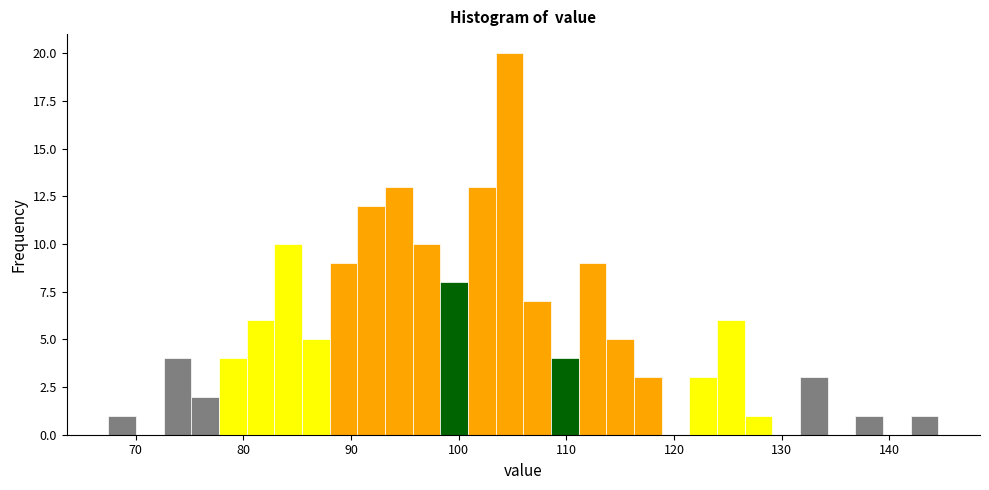

Read against the x-axis, roughly where is the centre of the tallest bar?

105